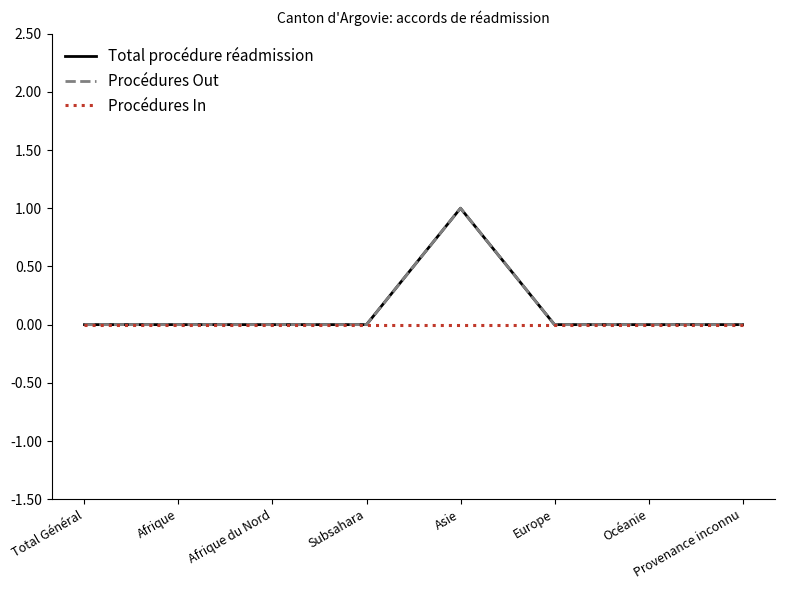

Reading right to left, transcribe all the data shown in this chart.

Total procédure réadmission: 0	0	0	1	0	0	0	0
Procédures Out: 0	0	0	1	0	0	0	0
Procédures In: 0	0	0	0	0	0	0	0